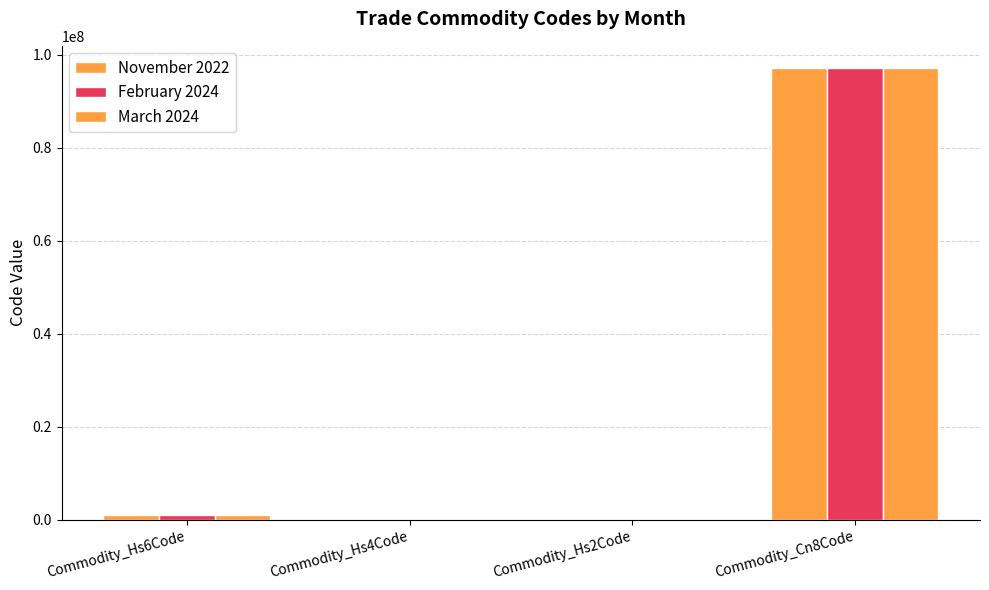

Does the chart contain stacked bars?

No